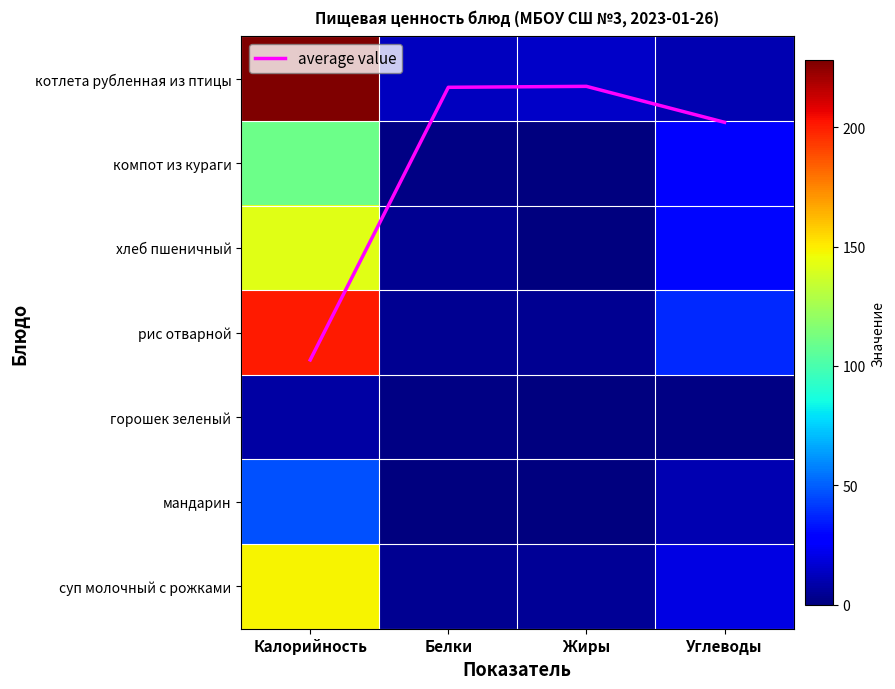

Which series has the largest range (max minus min)?

котлета рубленная из птицы